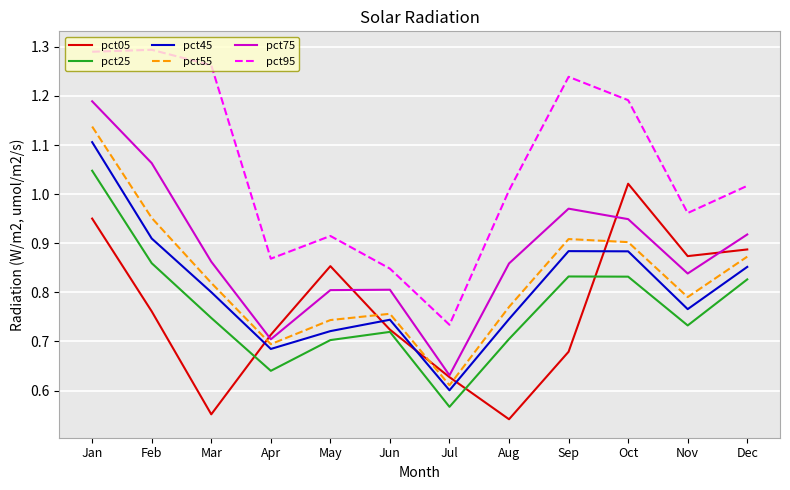

True or false: pct05 and pct95 intersect in this chart.

False